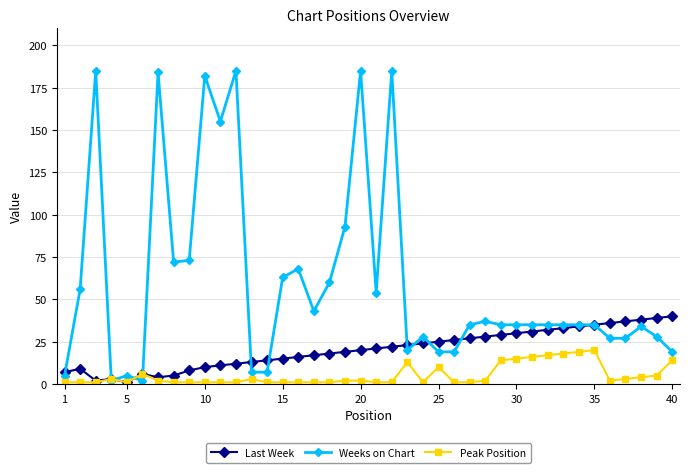

How many lines are shown in the chart?

3